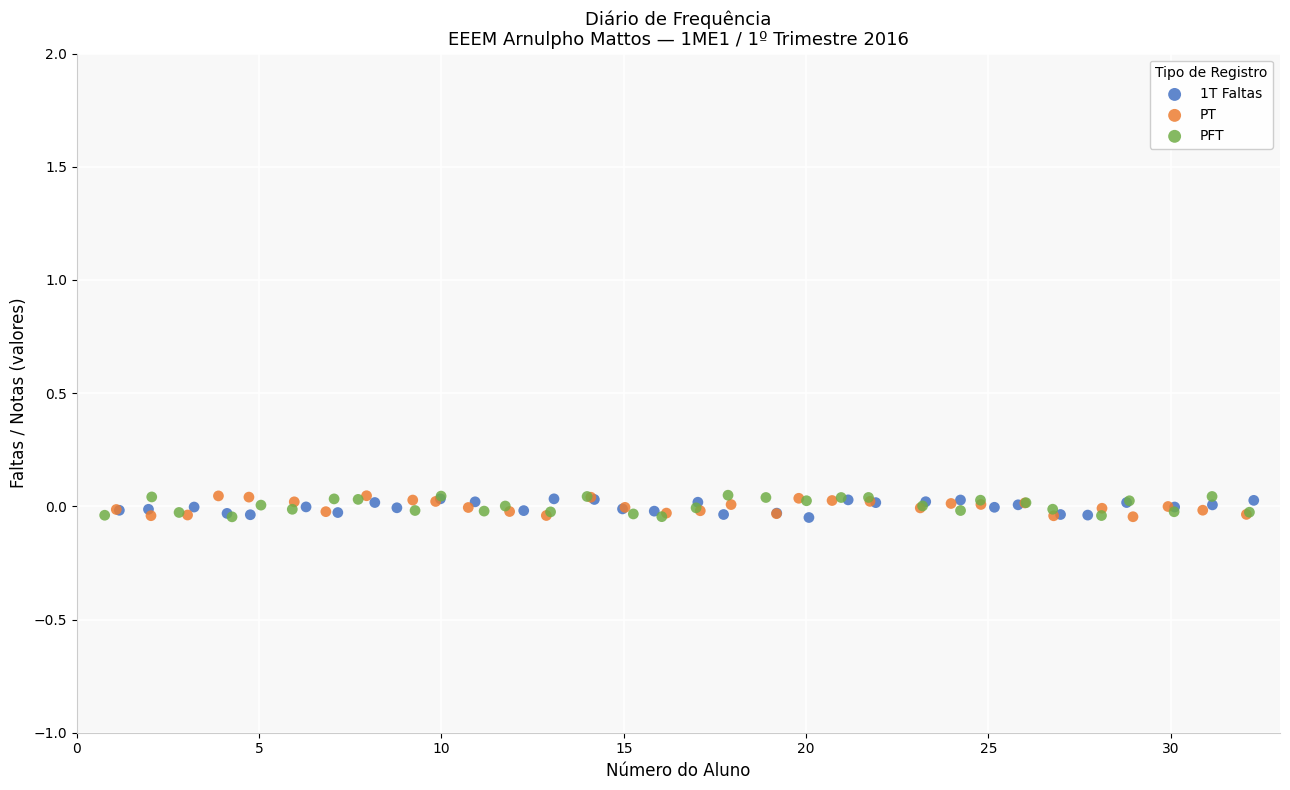

What are all the series names shown in the legend?

1T Faltas, PT, PFT